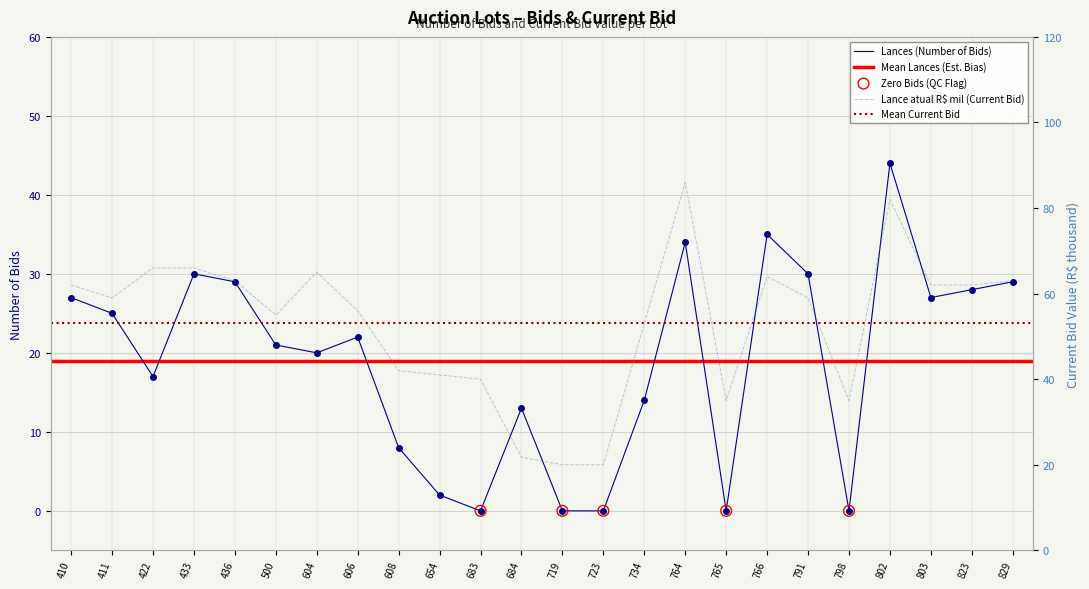

Which series contains the lowest Y value?

Lances